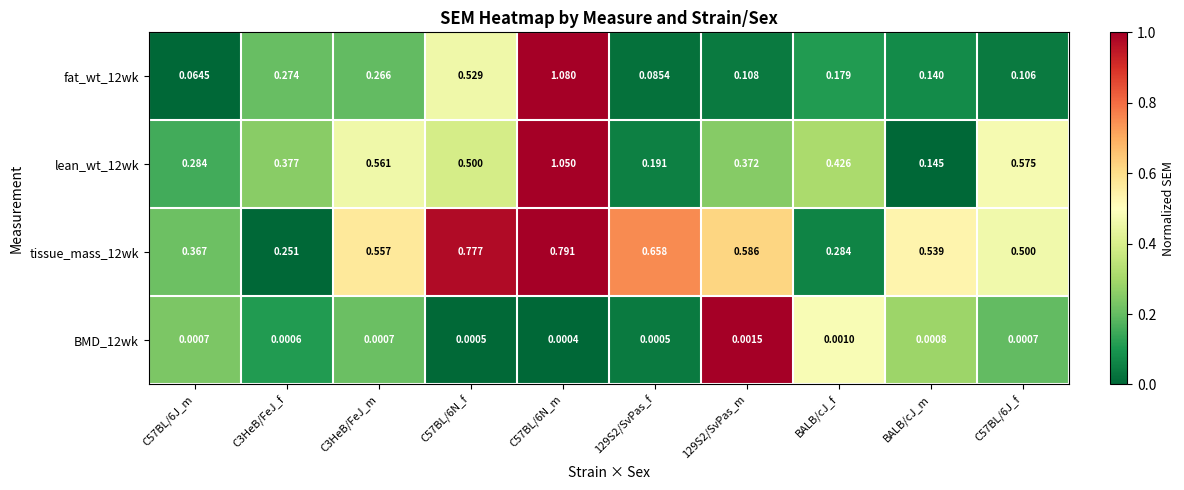

At which category is the sum across all series the highest?

C57BL/6N_m